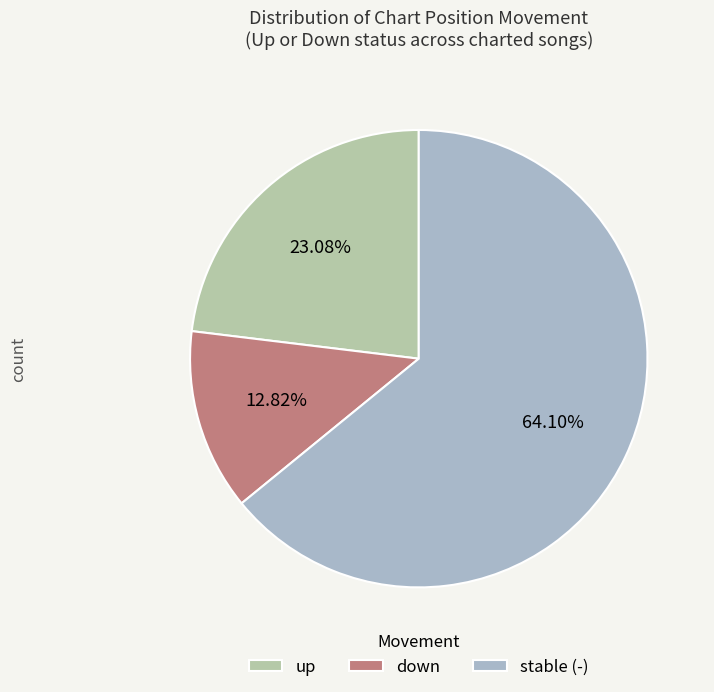

What percentage is the down slice, to the nearest percent?

13%